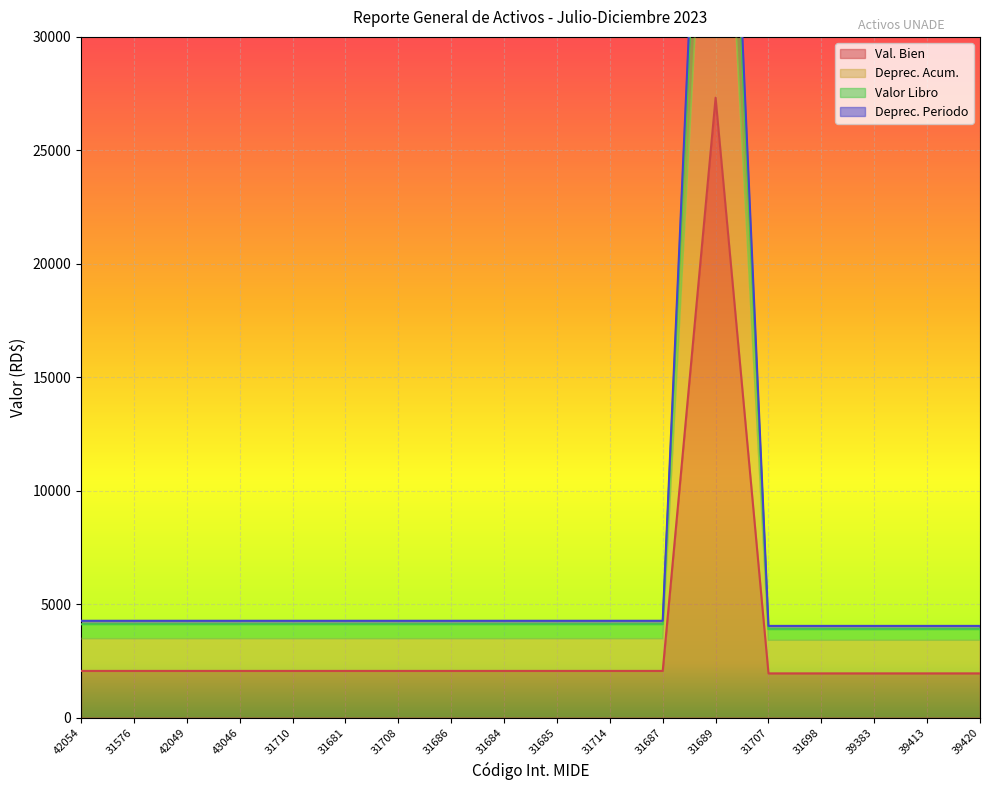

How many lines are shown in the chart?

4